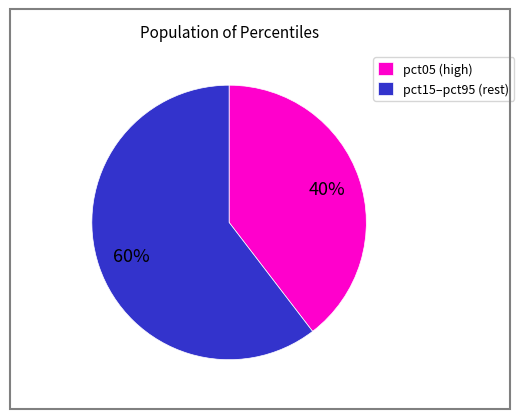

To the nearest percent, what percentage of the pie is pct15–pct95 (rest)?

60%